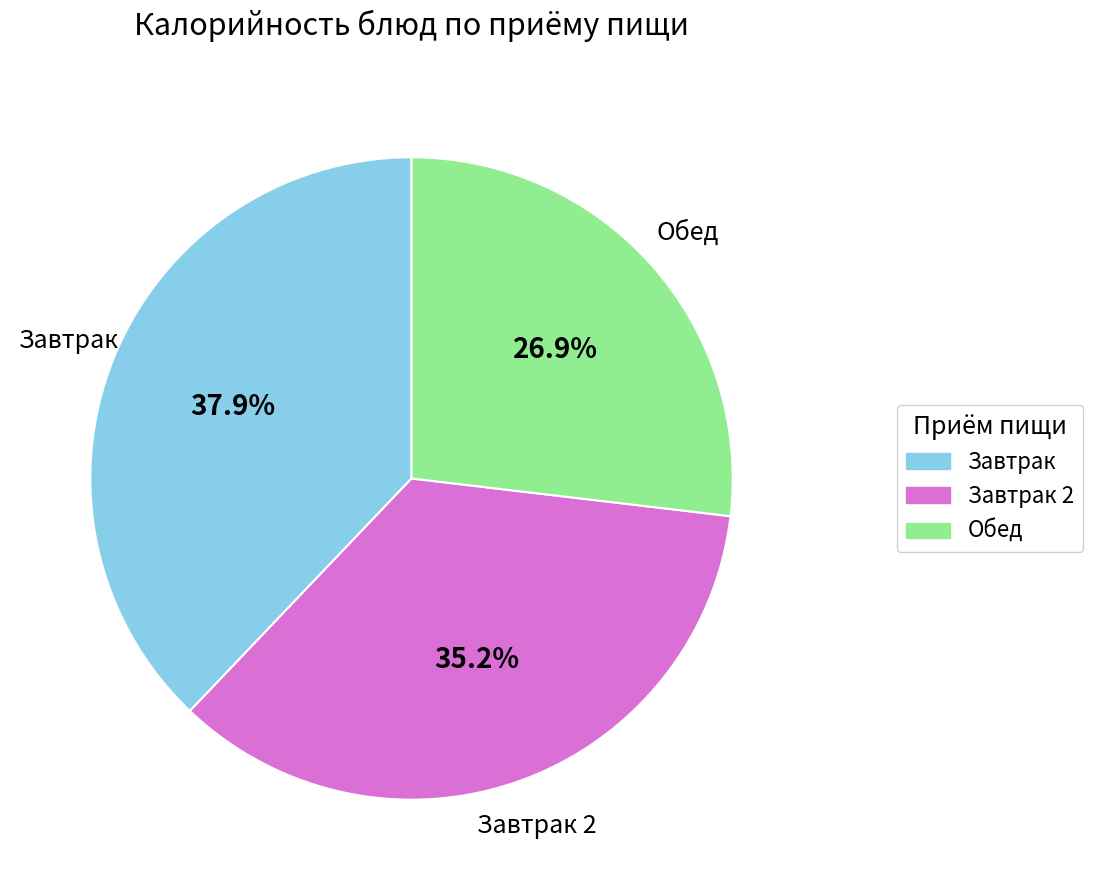

To the nearest percent, what is the average slice percentage?

33%